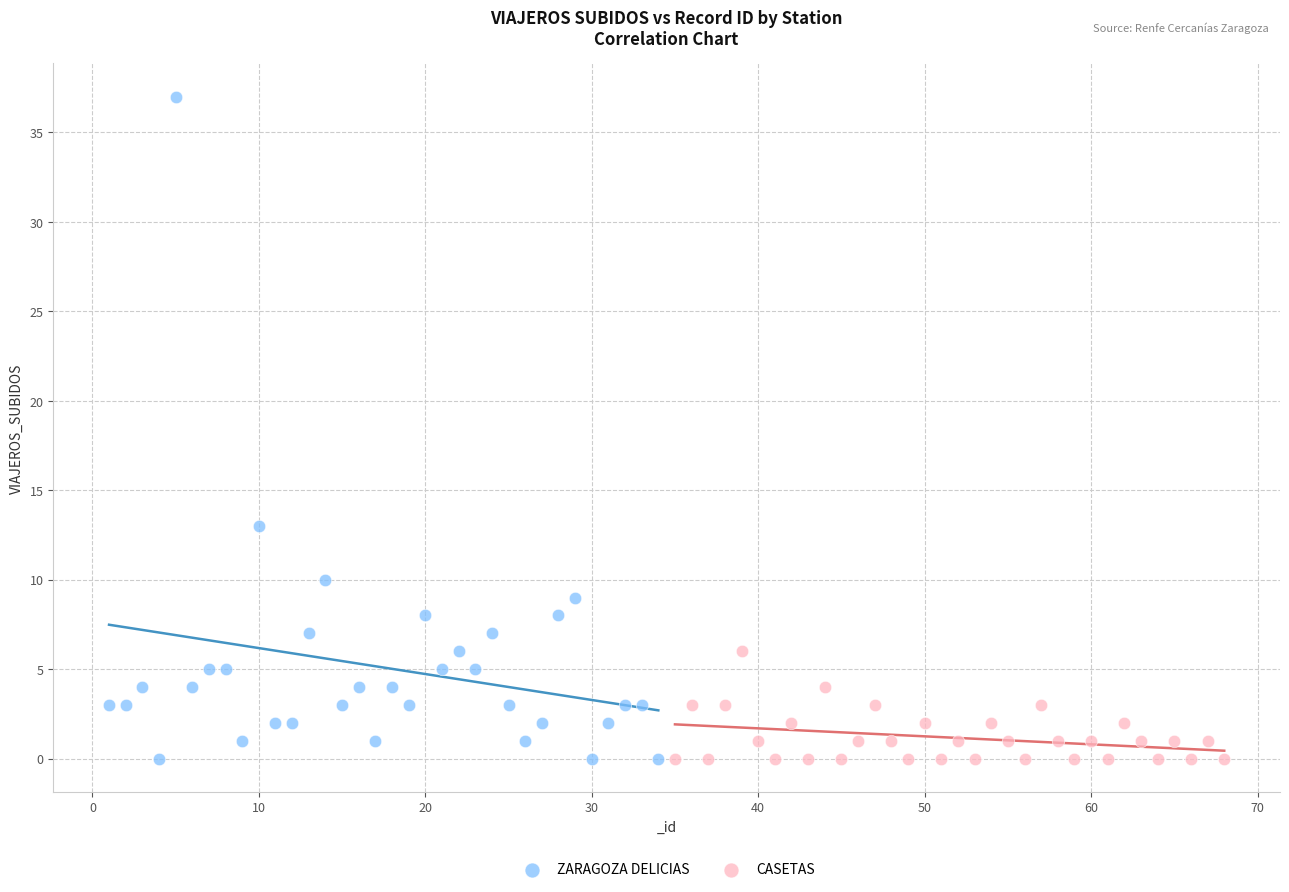

Which series contains the highest Y value?

ZARAGOZA DELICIAS